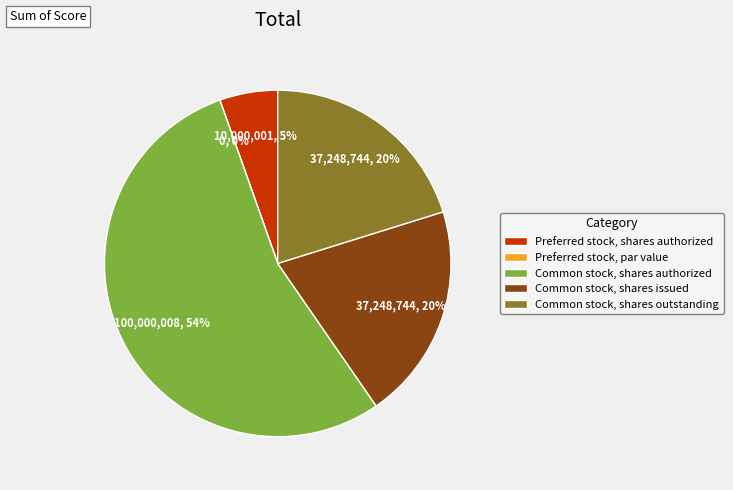

How many segments does this pie chart have?

5